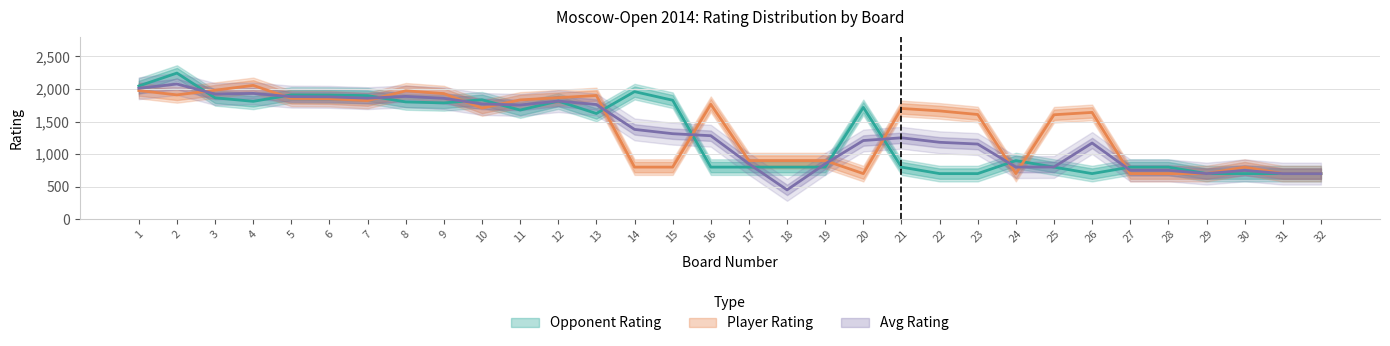

Which series has the widest spread of values?

Opponent Rating